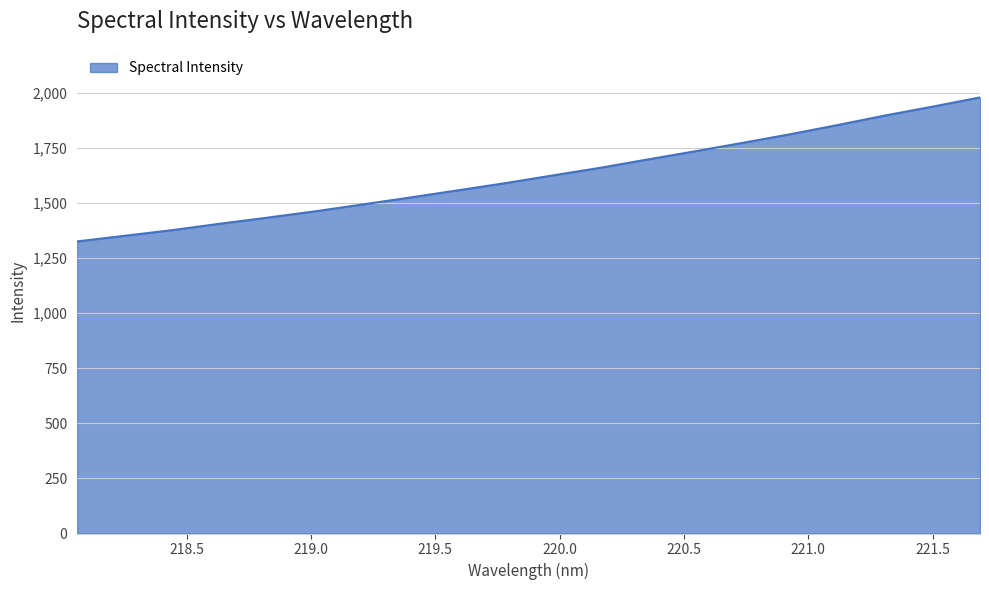

What is the smallest value displayed?

1325.9